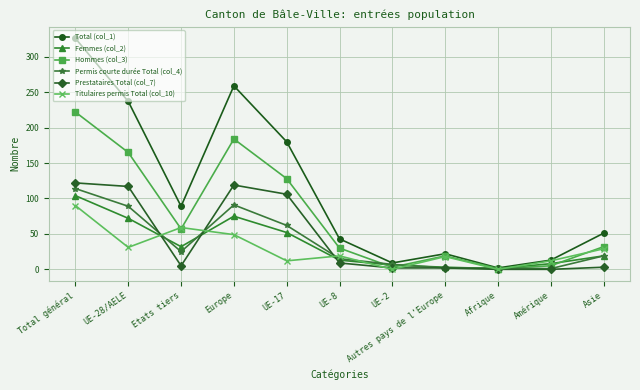

List the series in order of their peak value, highest first.

Total (col_1), Hommes (col_3), Prestataires Total (col_7), Permis courte durée Total (col_4), Femmes (col_2), Titulaires permis Total (col_10)